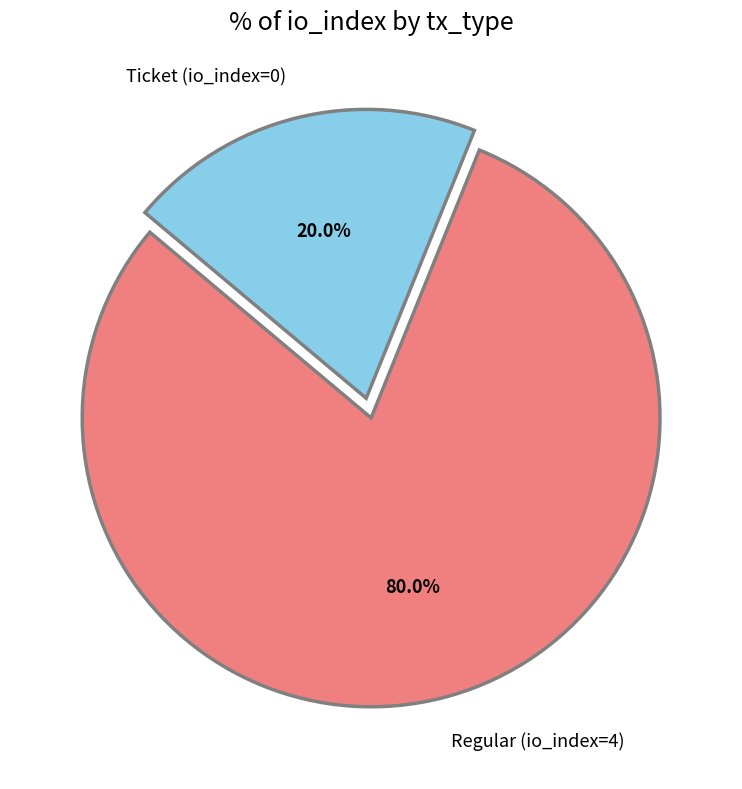

The Regular (io_index=4) slice represents 80% of the pie. True or false?

True